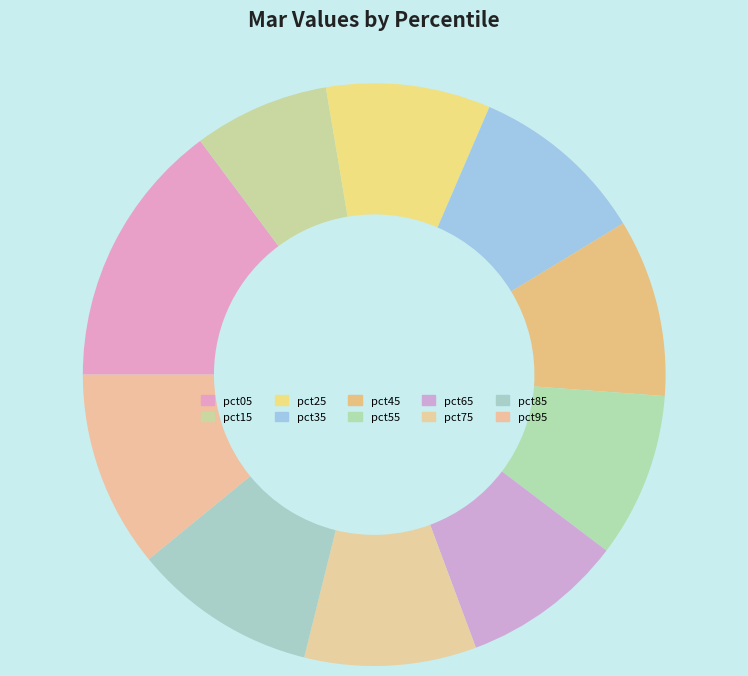

Which slice is the smallest?

pct15